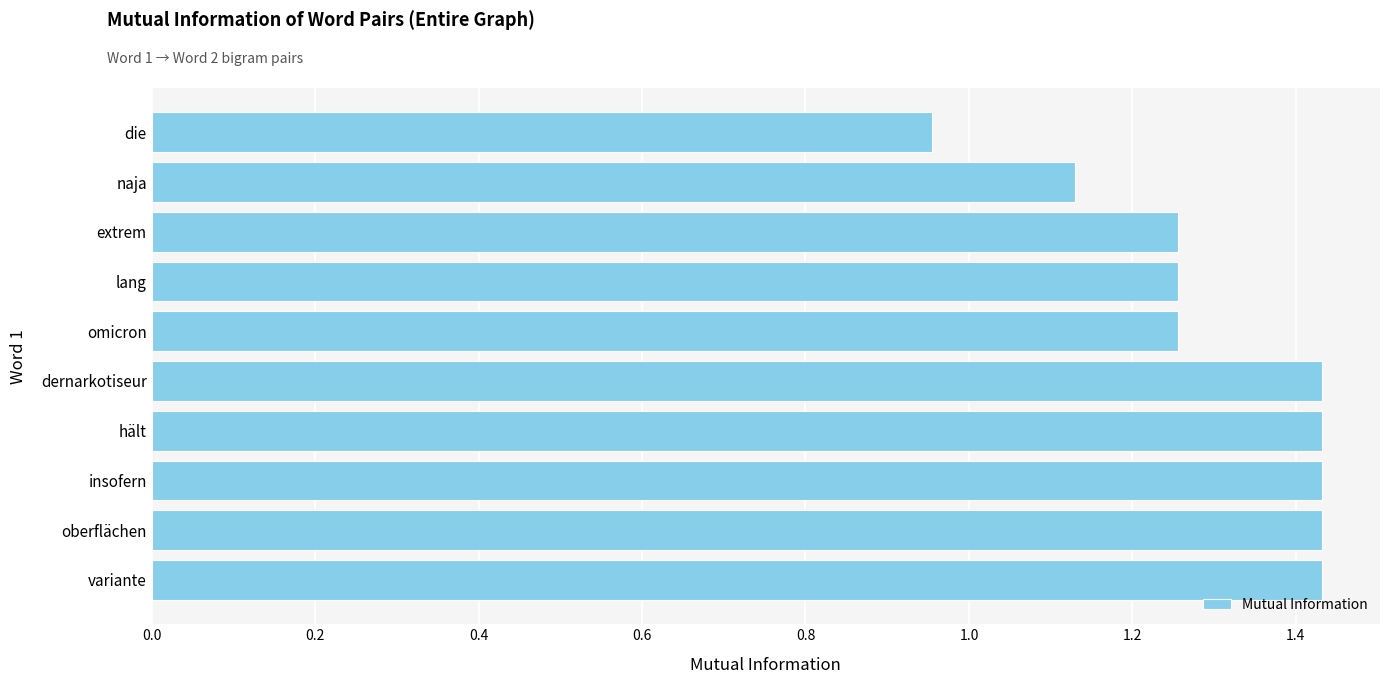

Are the bars horizontal?

Yes